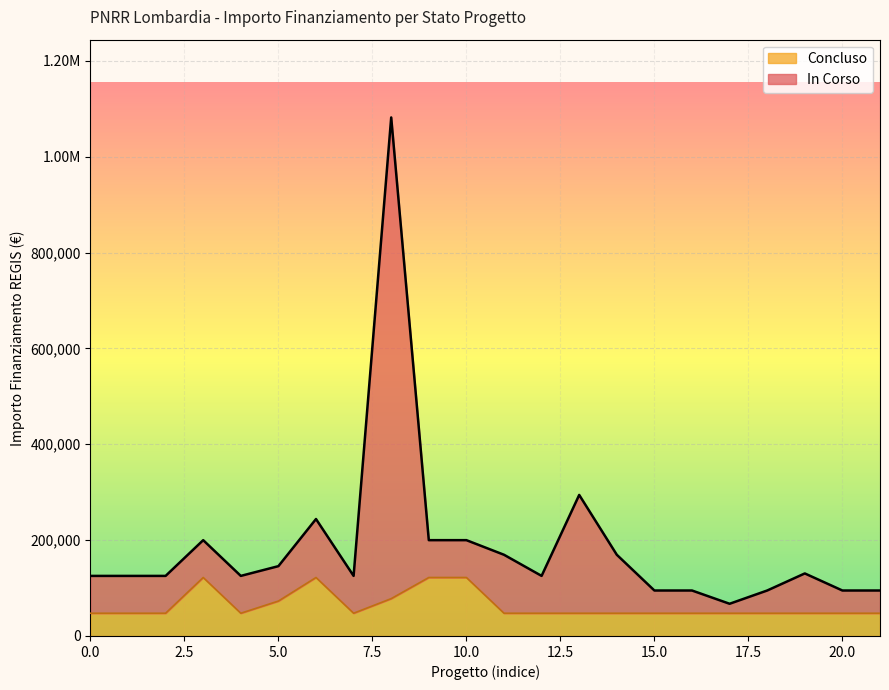

What are all the series names shown in the legend?

Concluso, In Corso